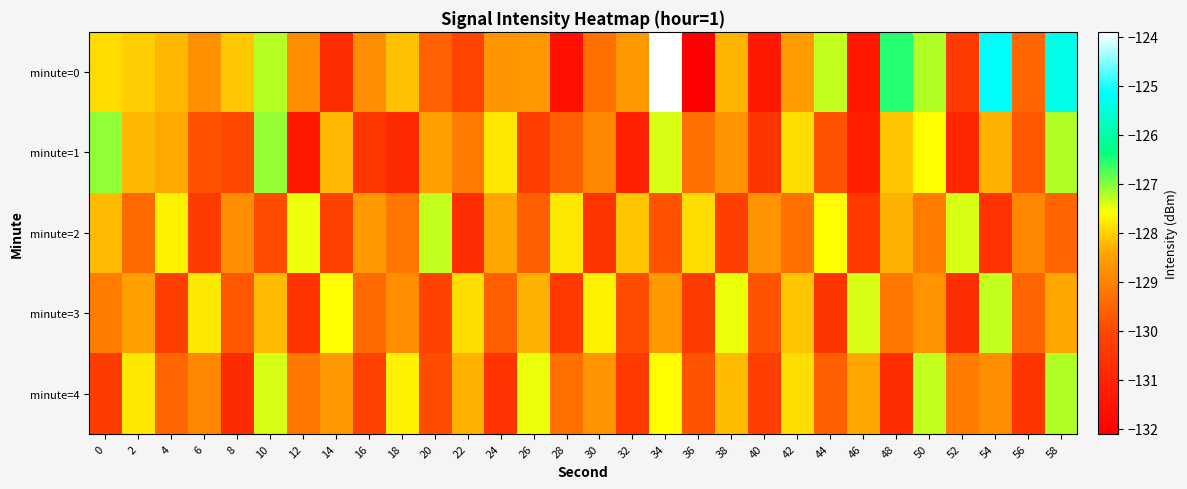

Which series changed the most between 12 and 24?

minute=1